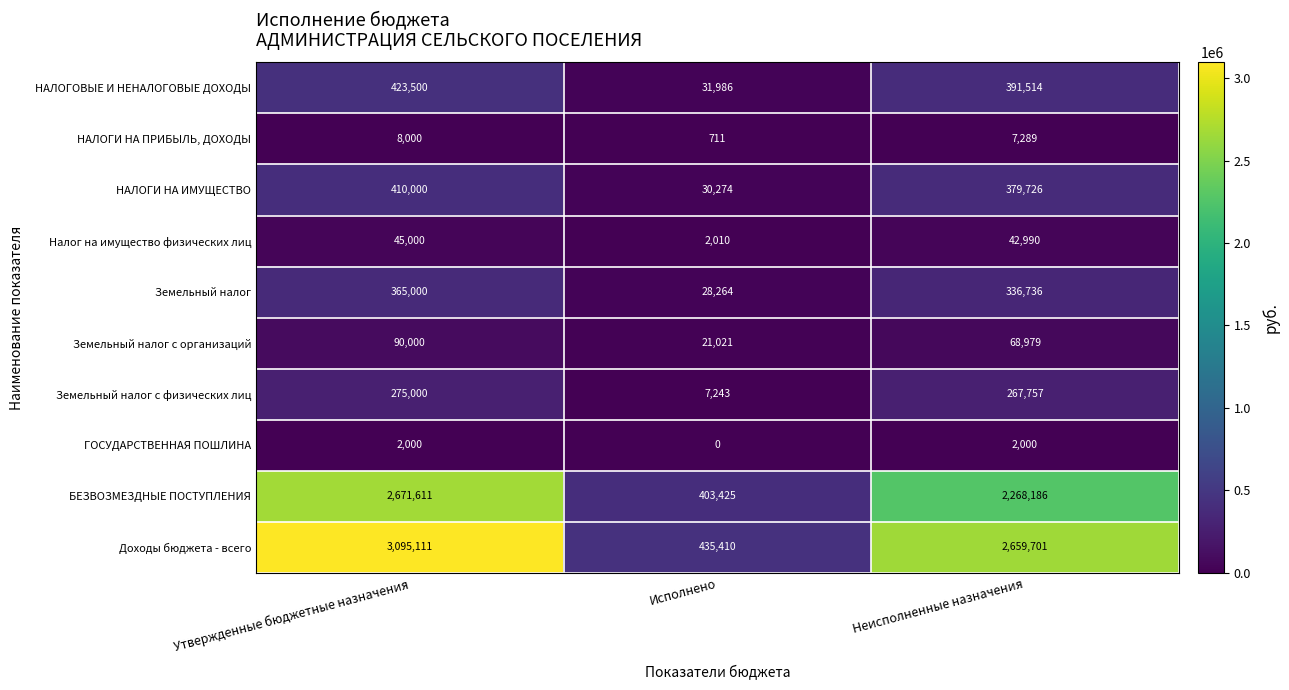

Count the Земельный налог с организаций values in the range 21021 to 90000.

3